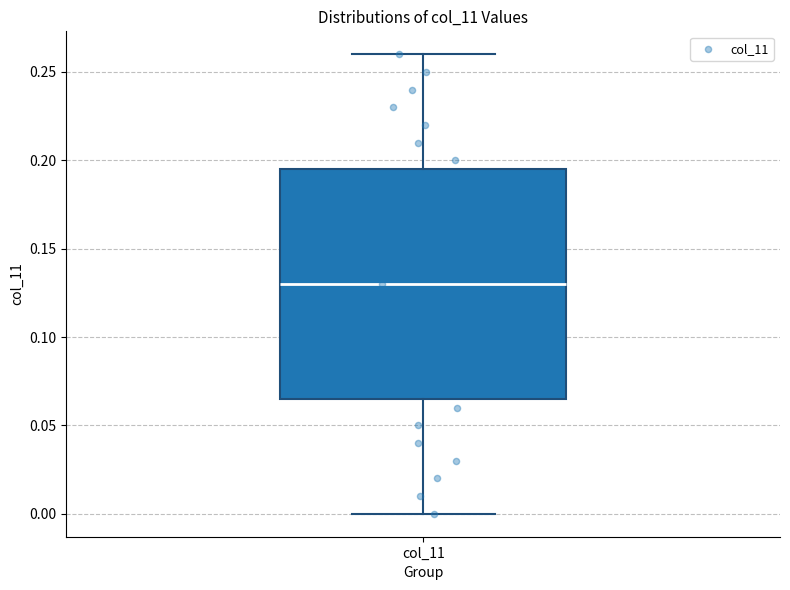

Where does the median line of the box for col_11 sit on the y-axis? The values are not printed on the chart, so give them approximately, as read against the axis.

0.130